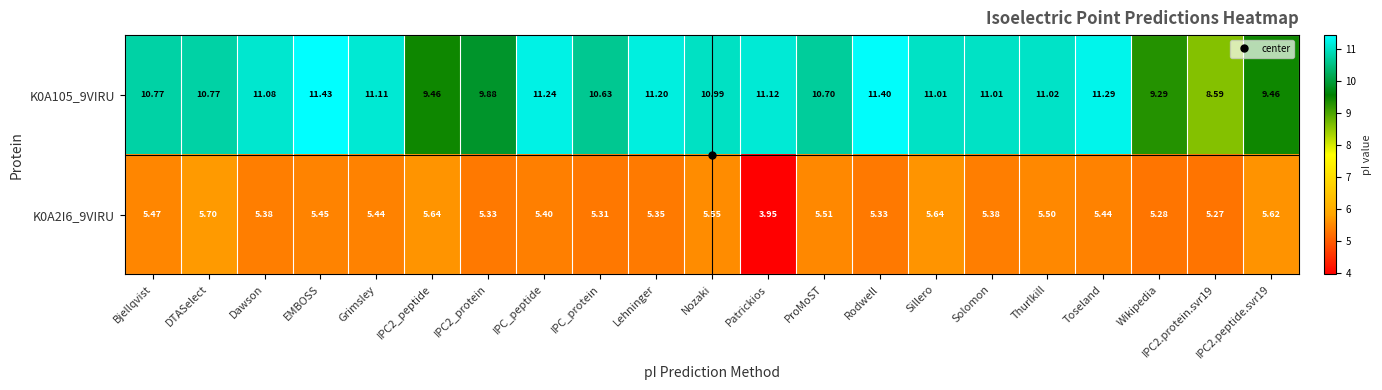

At which label does K0A2I6_9VIRU reach its peak?

DTASelect